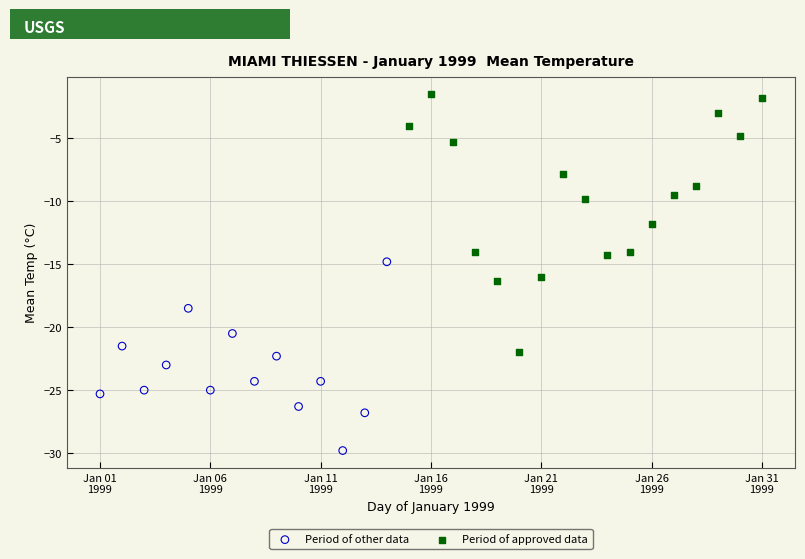

Which series has the largest Y range (max minus min)?

Period of approved data